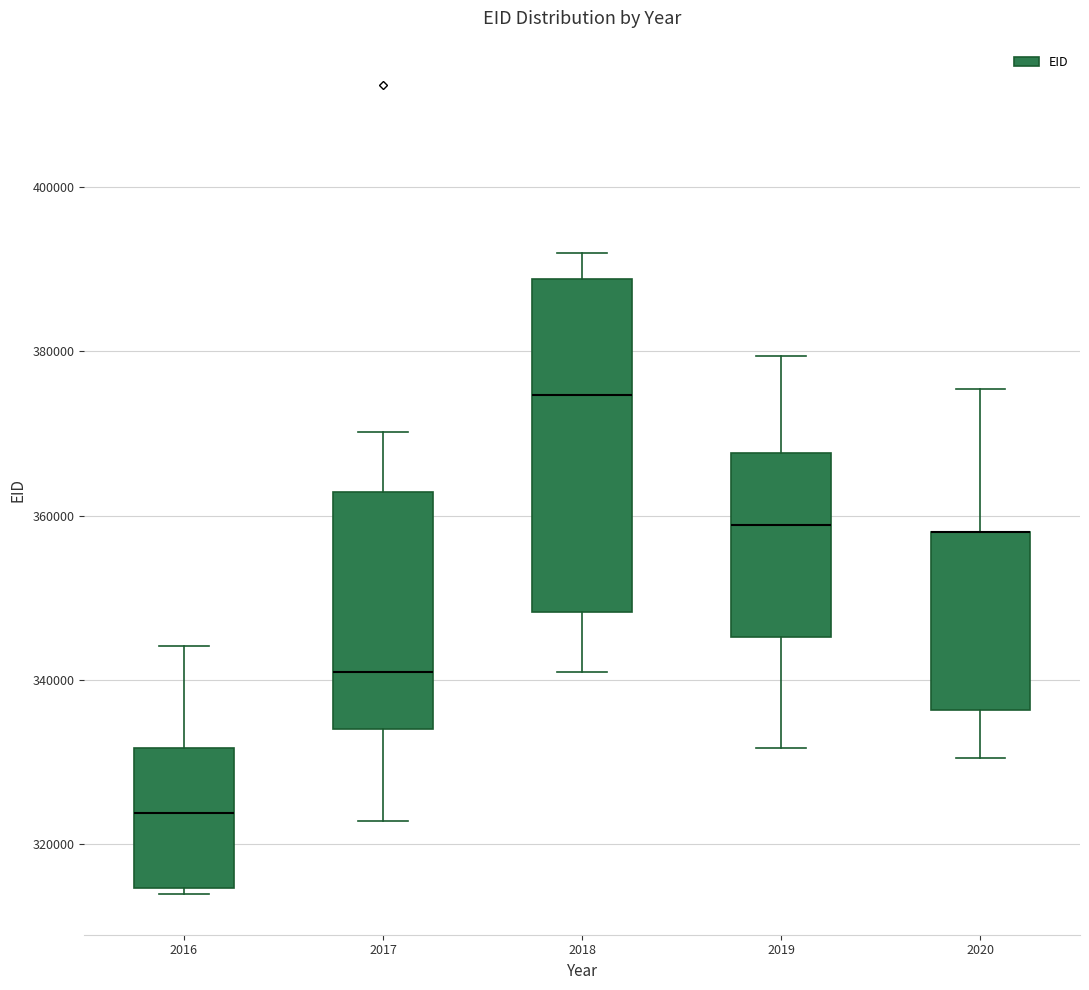

Reading left to right, read every box against the y-axis: the position of its median line, the range the box covers, and the ends of its whiskers. The values are not printed on the chart, so give them approximately, as read against the axis.

2016: median 324000, box 314000 to 332000, whiskers 314000 (just below the box's lower edge) to 344000
2017: median 342000, box 334000 to 362000, whiskers 322000 to 370000
2018: median 374000, box 348000 to 388000, whiskers 342000 to 392000
2019: median 358000, box 346000 to 368000, whiskers 332000 to 380000
2020: median 358000 (drawn on the box's upper edge), box 336000 to 358000, whiskers 330000 to 376000